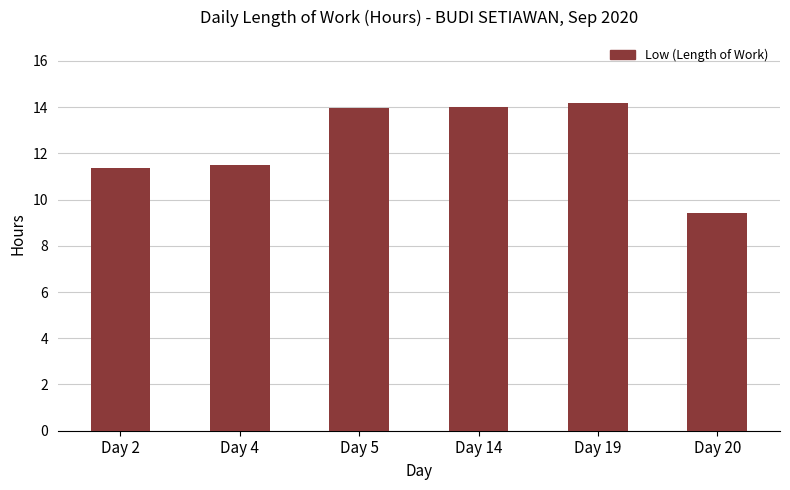

What is the ratio of the value at Day 20 to the value at Day 19?

0.7